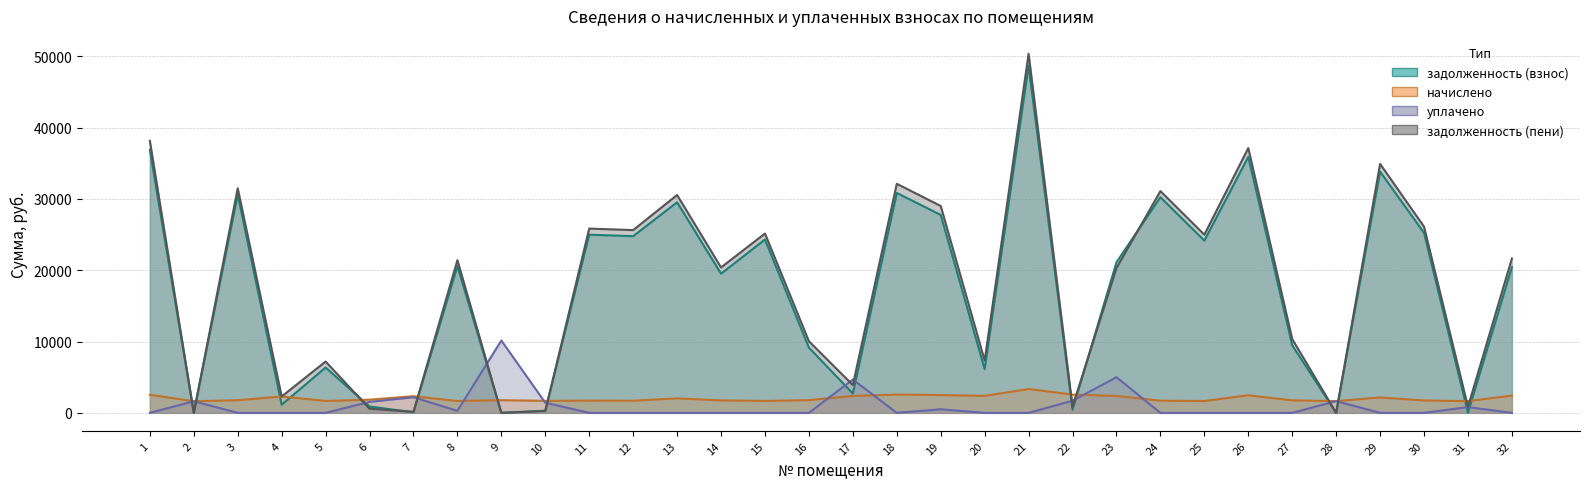

Is the value of задолженность (пени) at 13 greater than the value of задолженность (взнос) at 27?

Yes